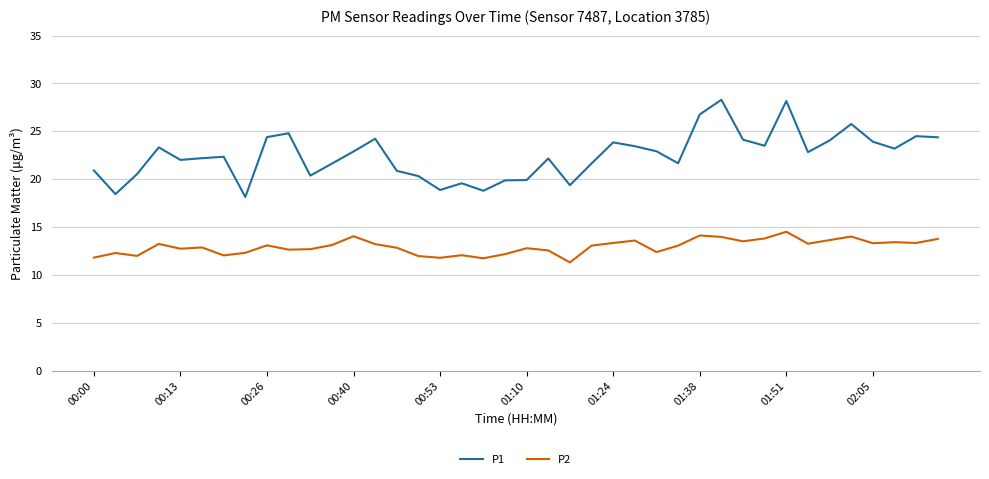

Which series has the largest range (max minus min)?

P1